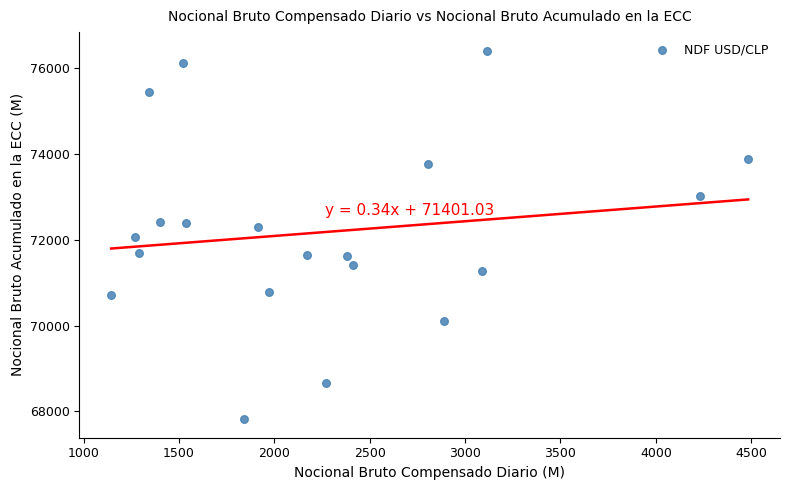

What is the range of X values (max minus min)?

3340.0